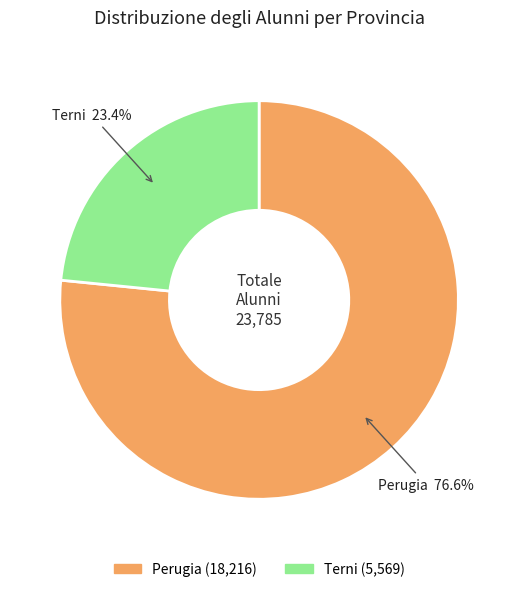

What is the total percentage of Perugia and Terni?

100.0%